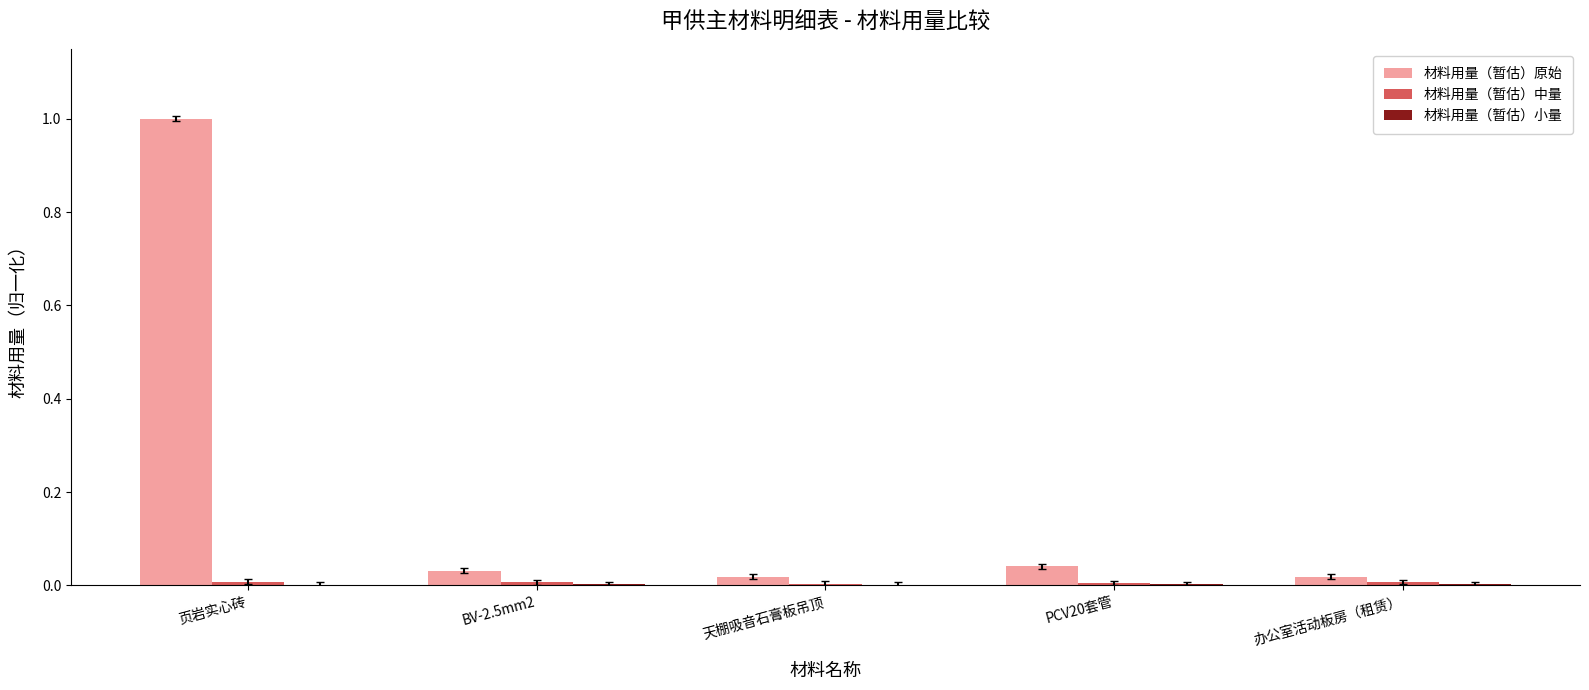

The 材料用量（暂估）原始 series shows 0.0 at BV-2.5mm2. True or false?

True